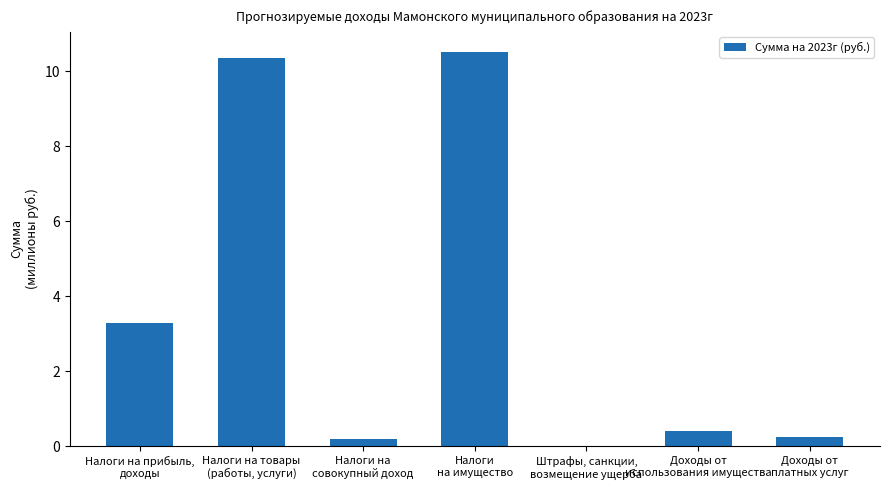

What is the maximum value shown in the chart?

10.5